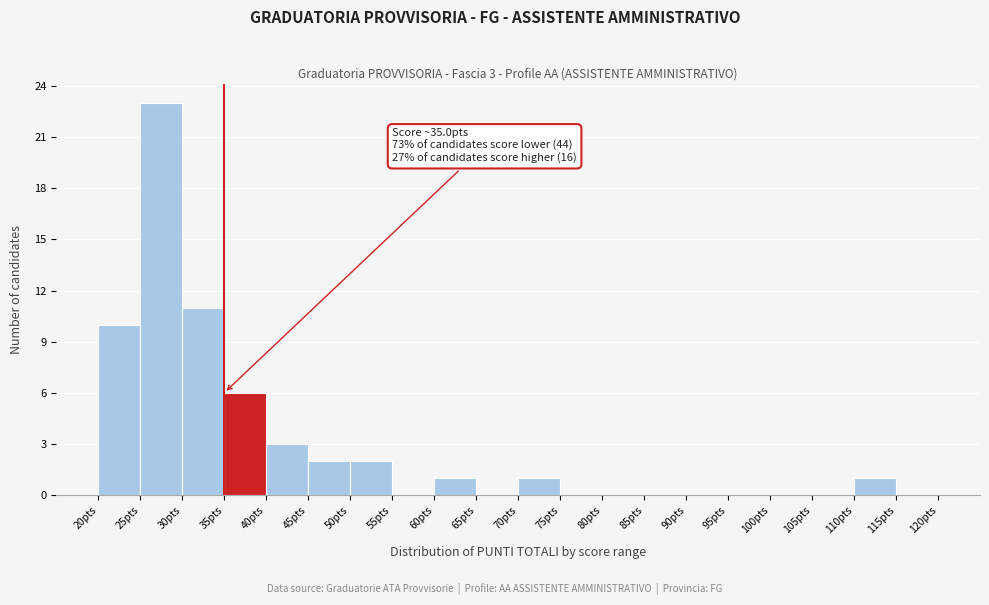

Over which range of the x-axis is the bar tallest?

25 to 30